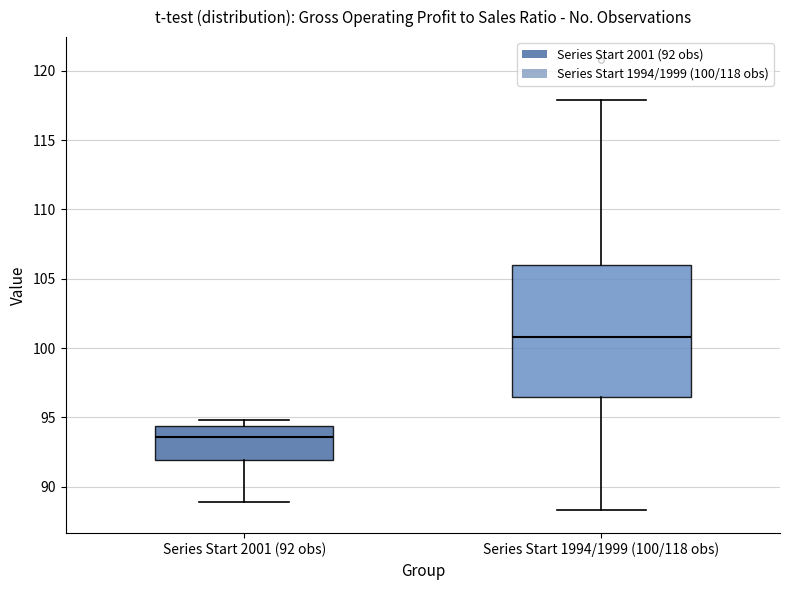

Reading left to right, read every box against the y-axis: the position of its median line, the range the box covers, and the ends of its whiskers. The values are not printed on the chart, so give them approximately, as read against the axis.

Series Start 2001 (92 obs): median 93.5, box 92.0 to 94.5, whiskers 89.0 to 95.0
Series Start 1994/1999 (100/118 obs): median 101.0, box 96.5 to 106.0, whiskers 88.5 to 118.0